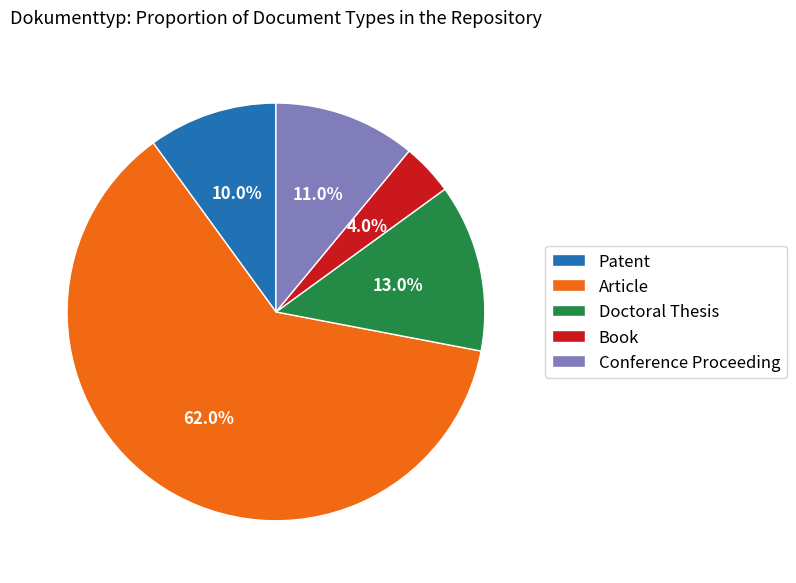

How many segments does this pie chart have?

5